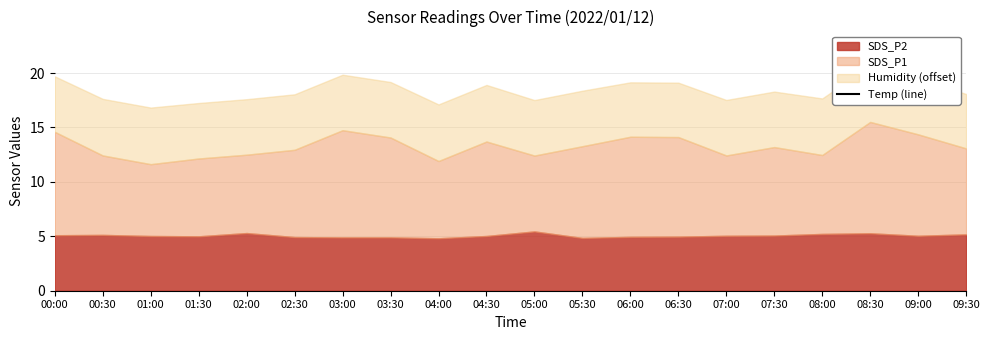

What is the label of the 17th point from the right?

01:30